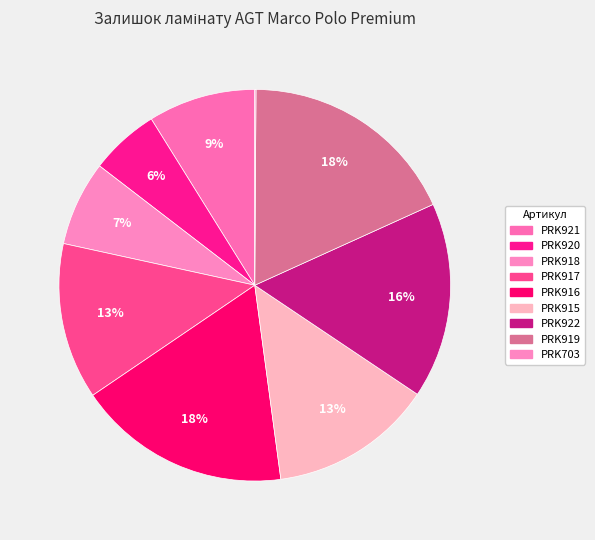

Is it true that PRK922 is 30% of the pie?

False